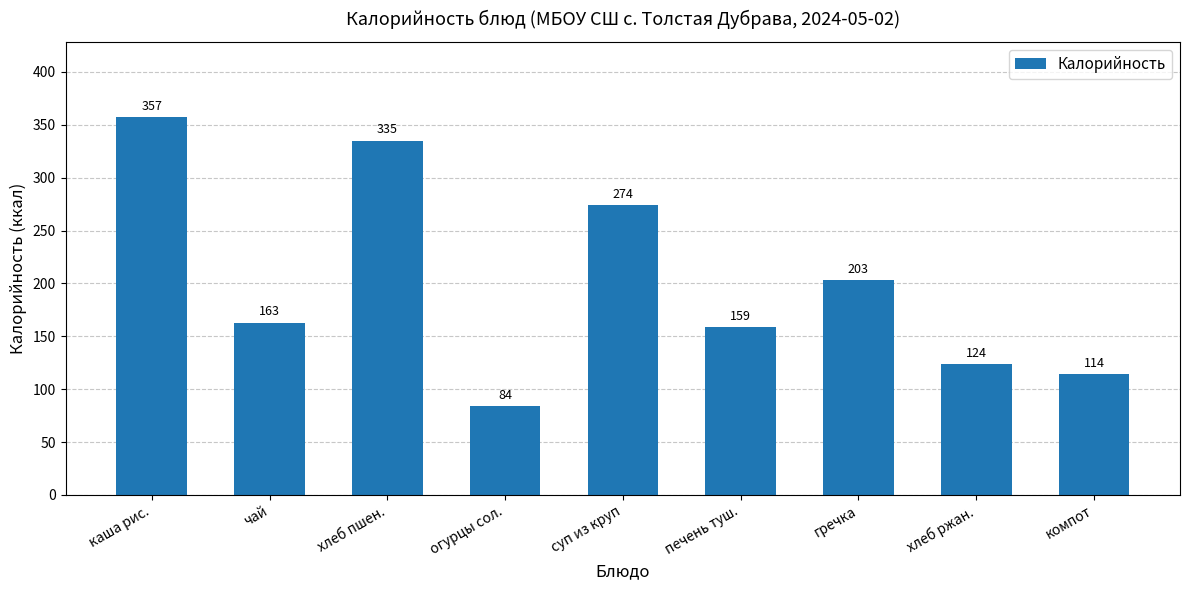

Rank the categories by value from lowest to highest.

огурцы сол., компот, хлеб ржан., печень туш., чай, гречка, суп из круп, хлеб пшен., каша рис.